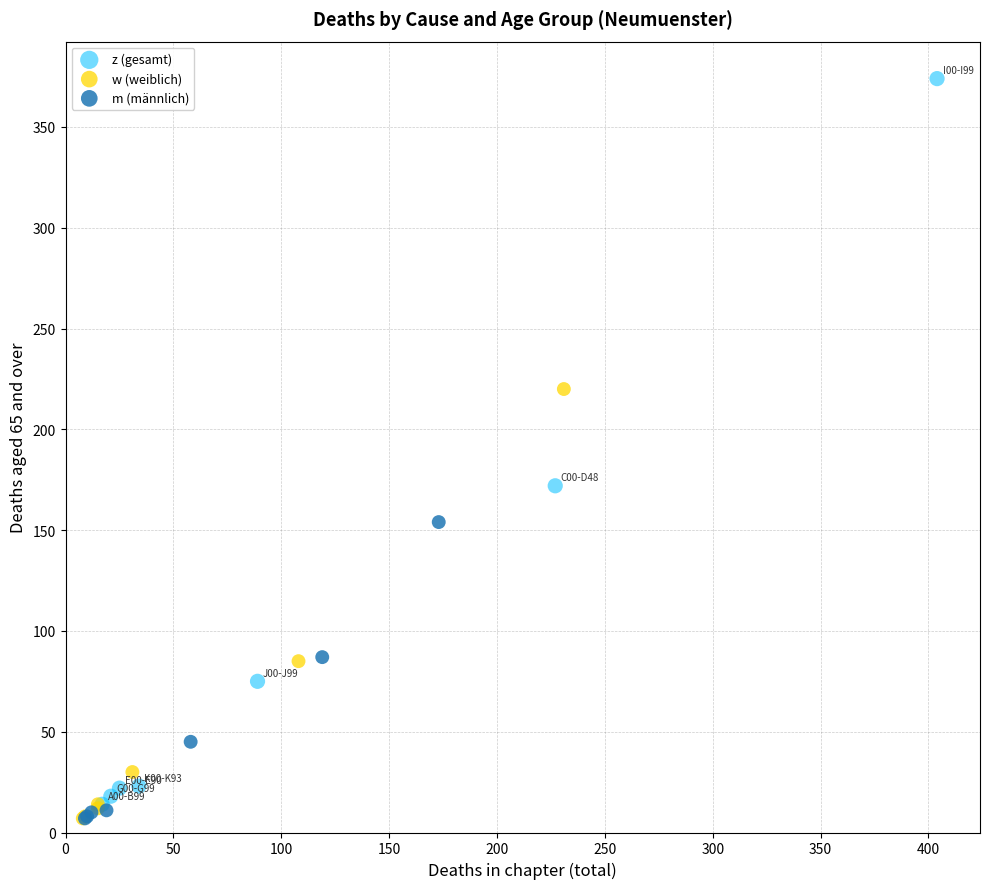

Which series reaches the maximum Y coordinate?

z (gesamt)